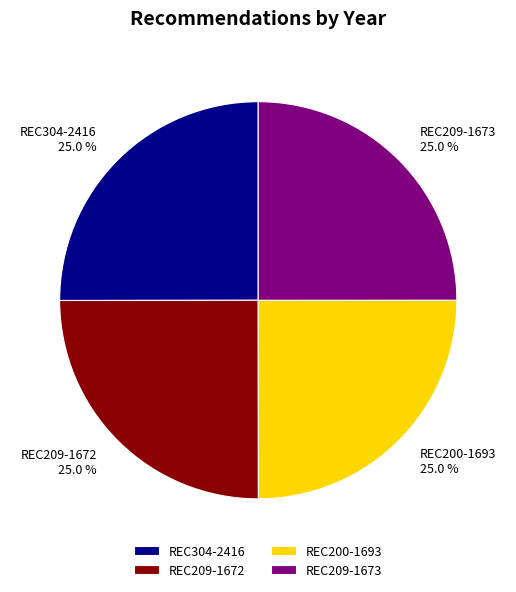

Approximately how many times larger is the value at REC209-1672 compared to REC200-1693?

1.0